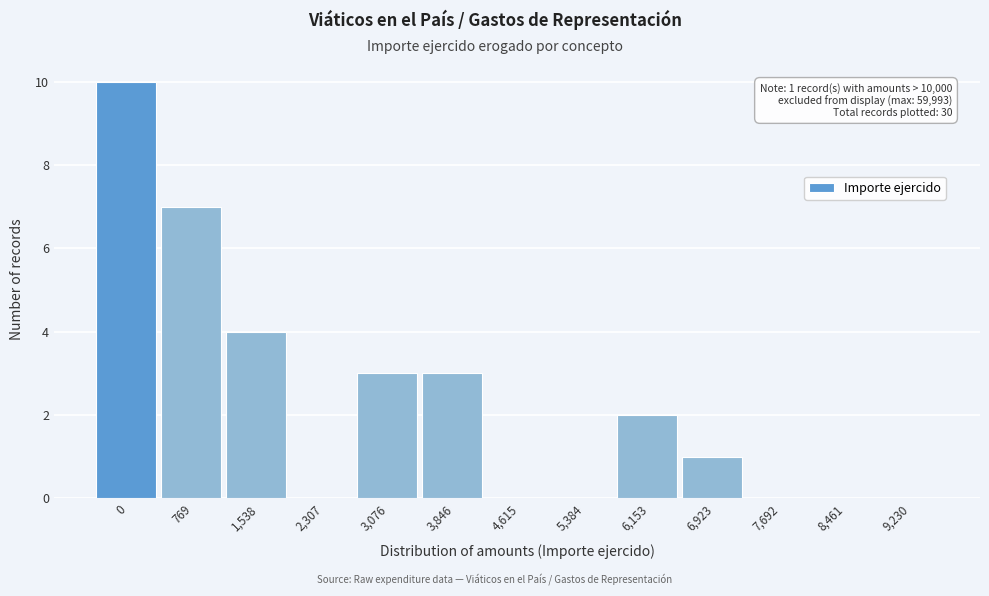

Reading right to left, list all the values displayed in this chart.

9,230=0	8,461=0	7,692=0	6,923=1	6,153=2	5,384=0	4,615=0	3,846=3	3,076=3	2,307=0	1,538=4	769=7	0=10